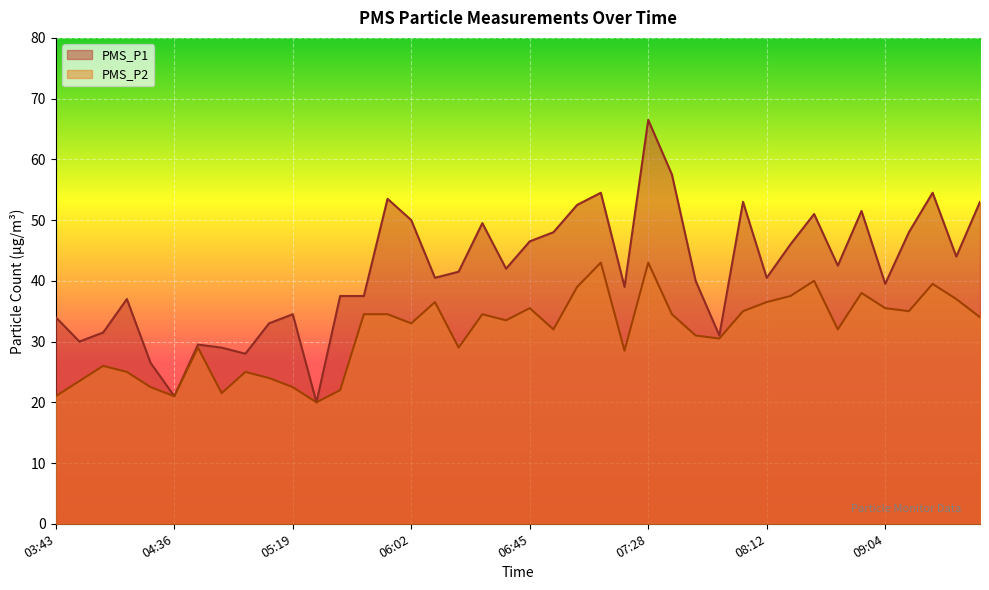

What is the minimum value shown in the chart?

20.0